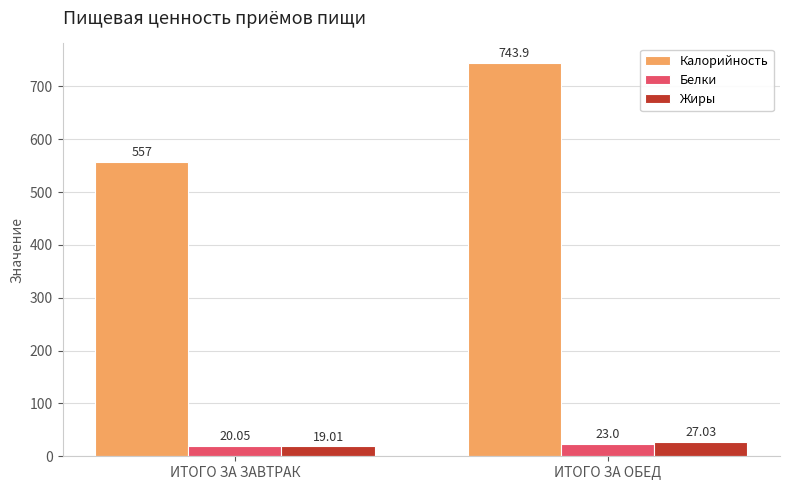

Where is Калорийность nearest to the value 650?

ИТОГО ЗА ЗАВТРАК